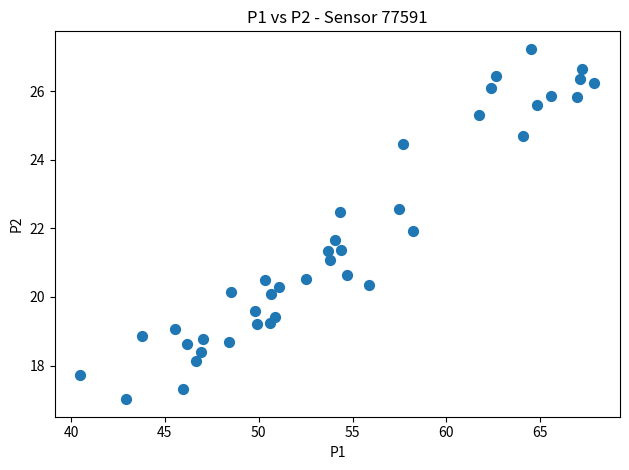

What is the range of X values (max minus min)?

27.4